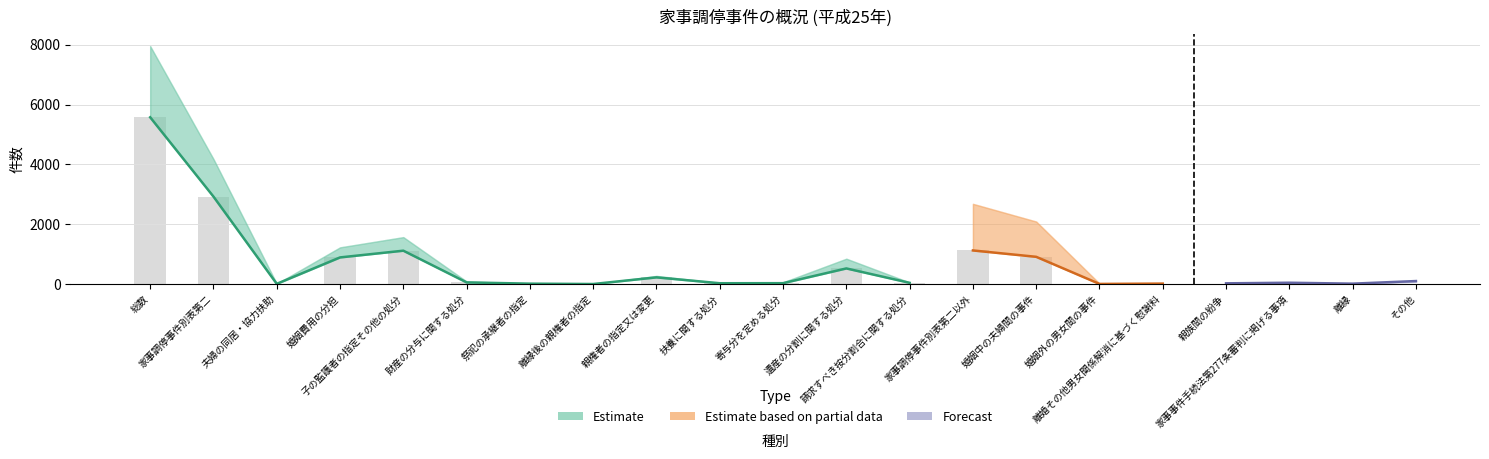

Between 総数 and 請求すべき按分割合に関する処分, which series saw the biggest shift?

新受 (Estimate)